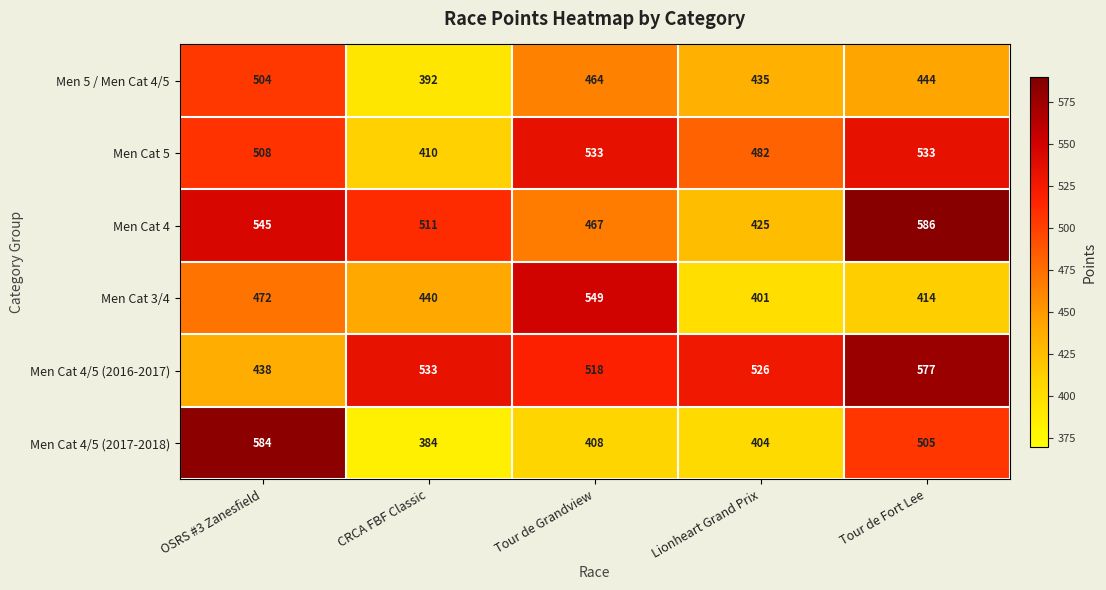

At which label does Men Cat 4 first exceed 511?

OSRS #3 Zanesfield